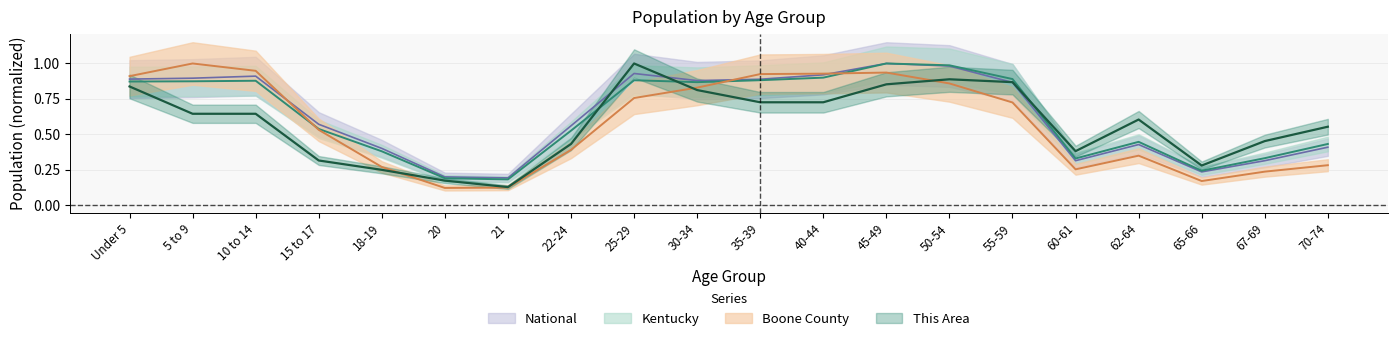

What value does the Kentucky series have at 10 to 14?

0.9